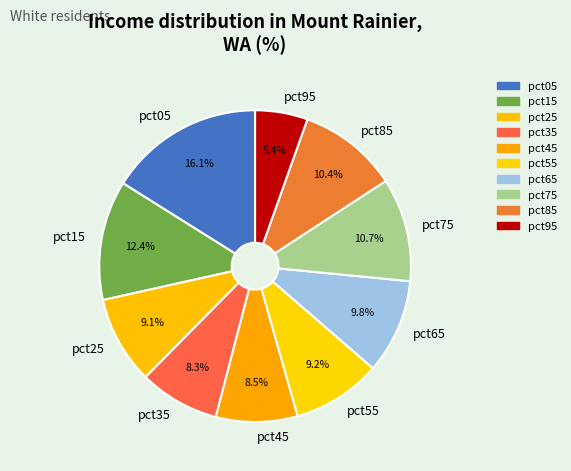

What portion of the pie excludes pct25?

90.9%